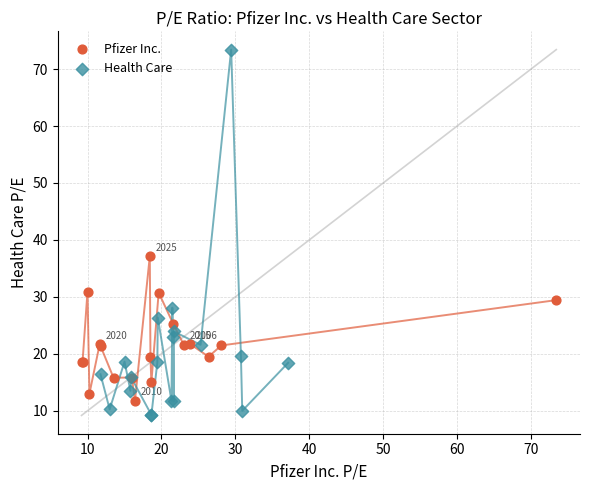

Which series reaches the maximum Y coordinate?

Health Care